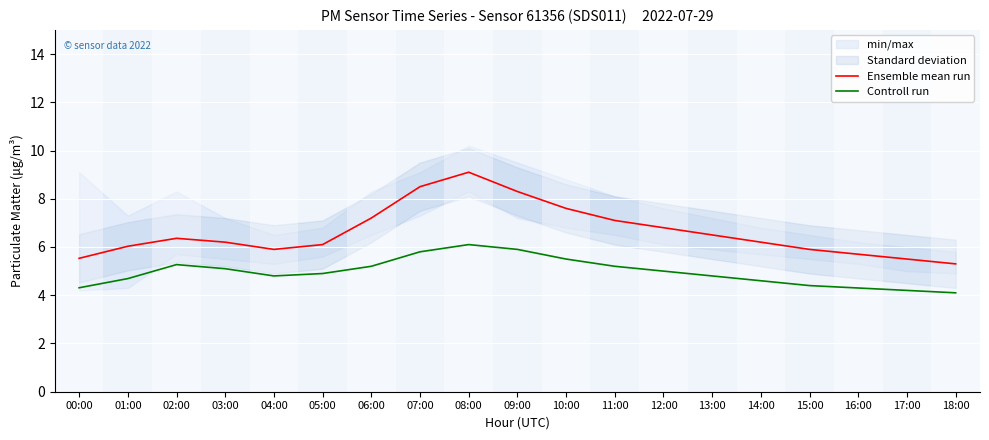

What is the difference between the maximum and second lowest values in the Controll run series?

1.9